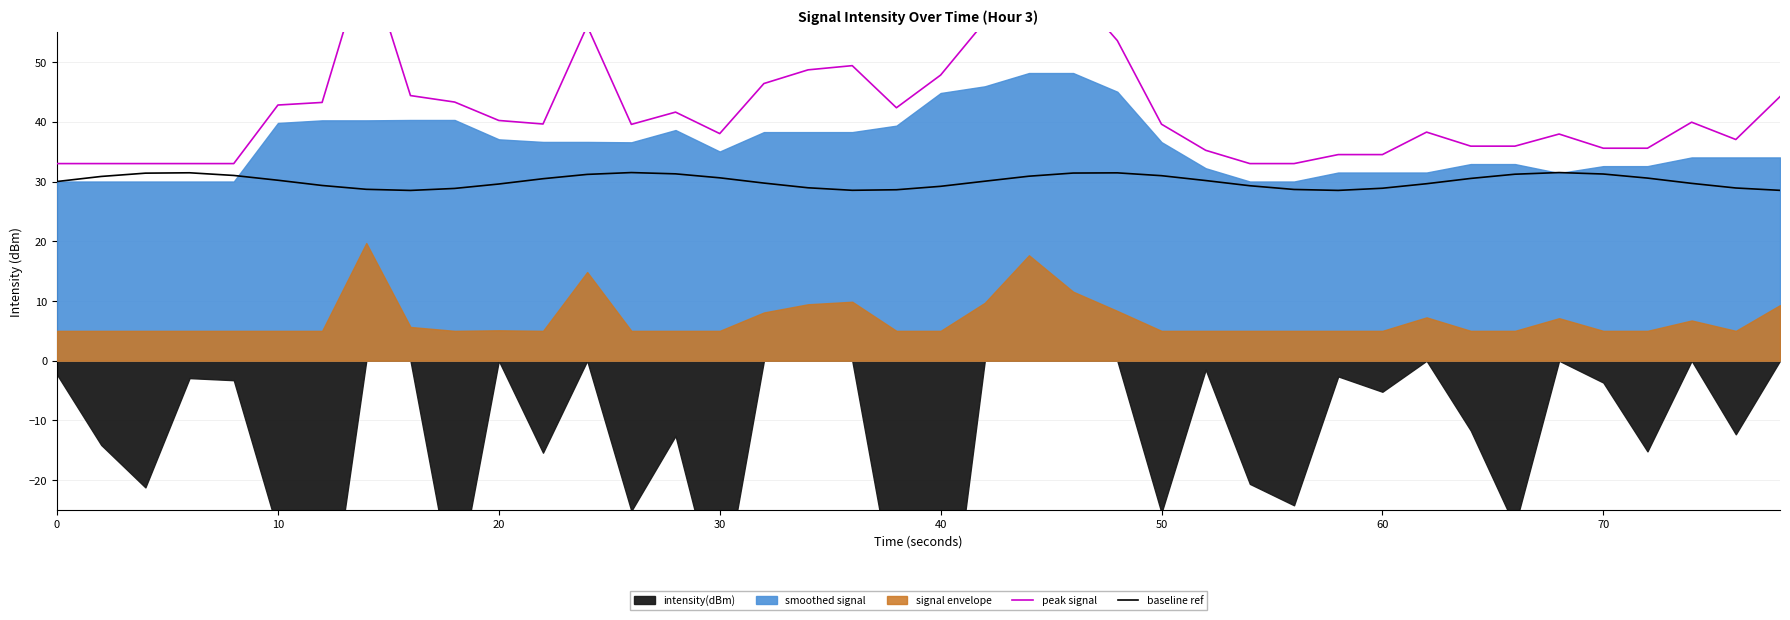

The baseline ref series shows 30.0 at 0. True or false?

True